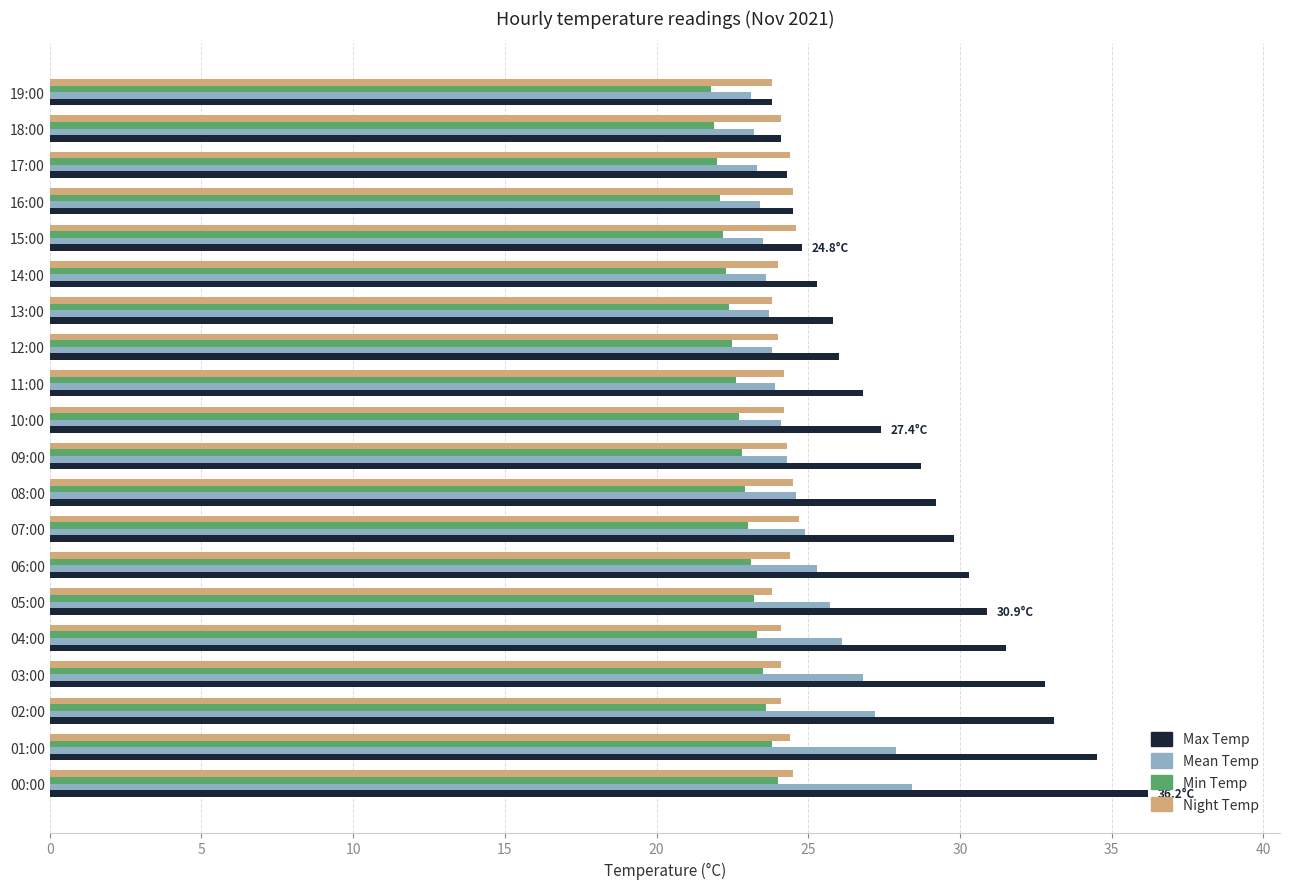

The Mean Temp series shows 23.1 at 19:00. True or false?

True